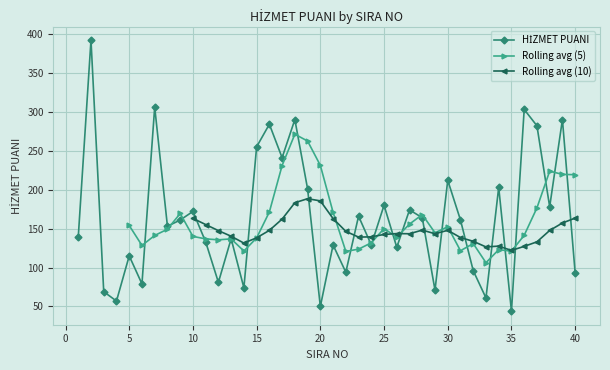

What is the difference between the maximum and second lowest values?

342